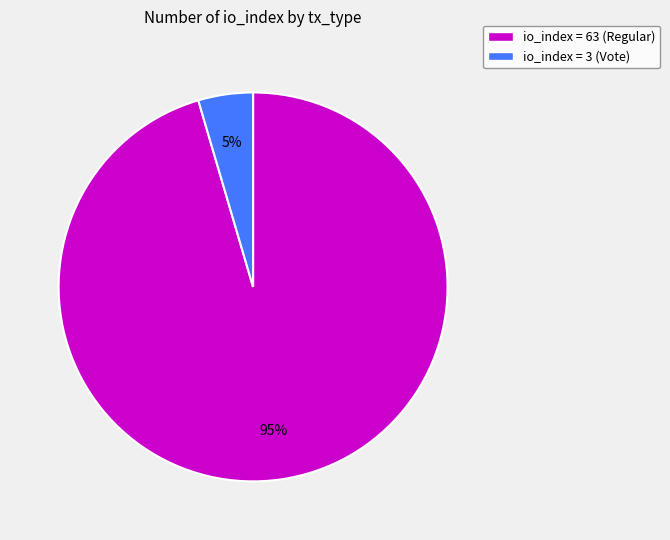

To the nearest percent, what is the average slice percentage?

50%